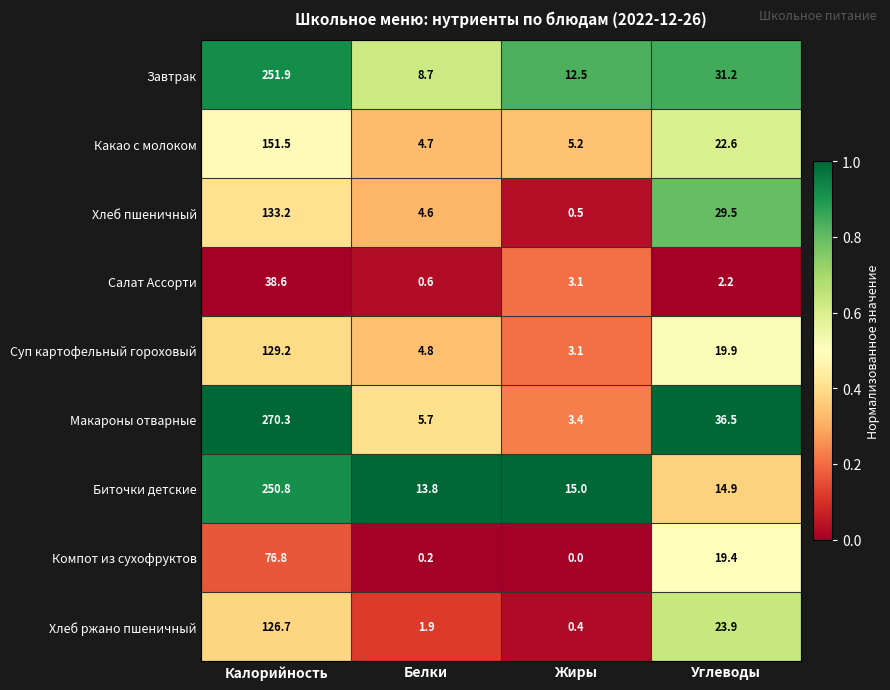

Rank the categories by Компот из сухофруктов value from highest to lowest.

Калорийность, Углеводы, Белки, Жиры